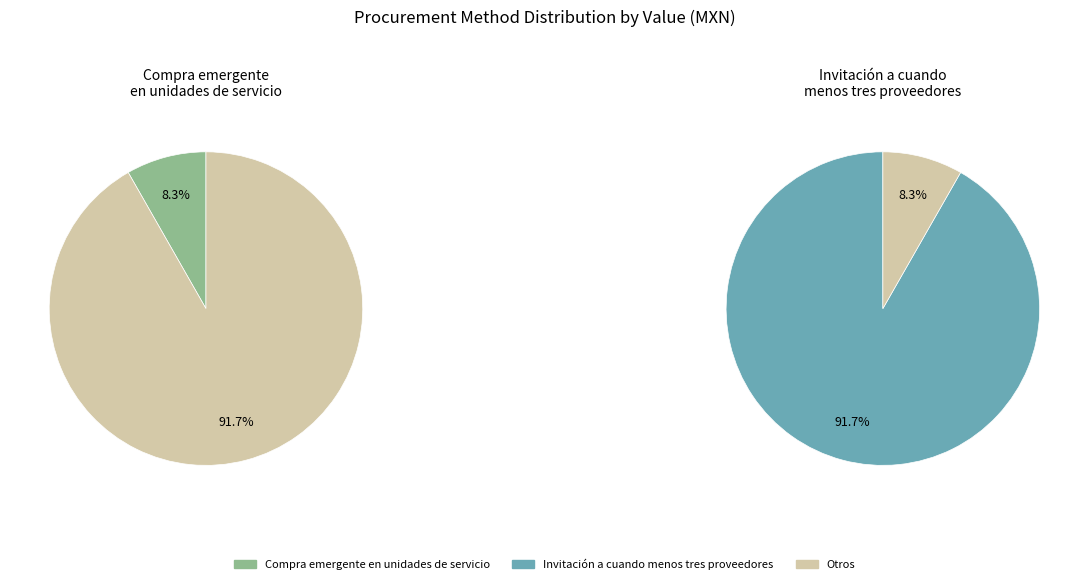

To the nearest percent, what portion does Compra emergente en unidades de servicio represent?

8%